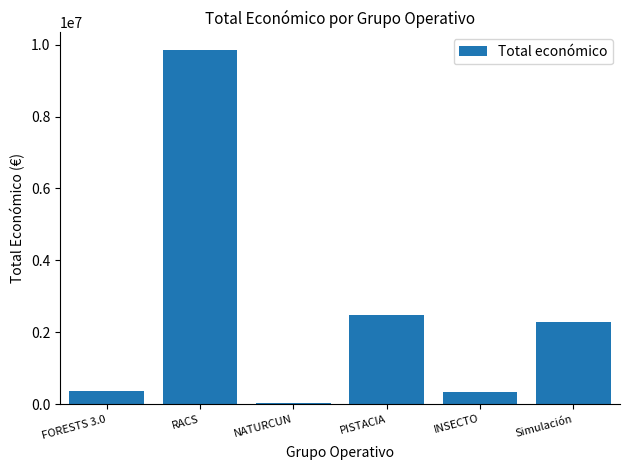

What is the maximum value shown in the chart?

9847932